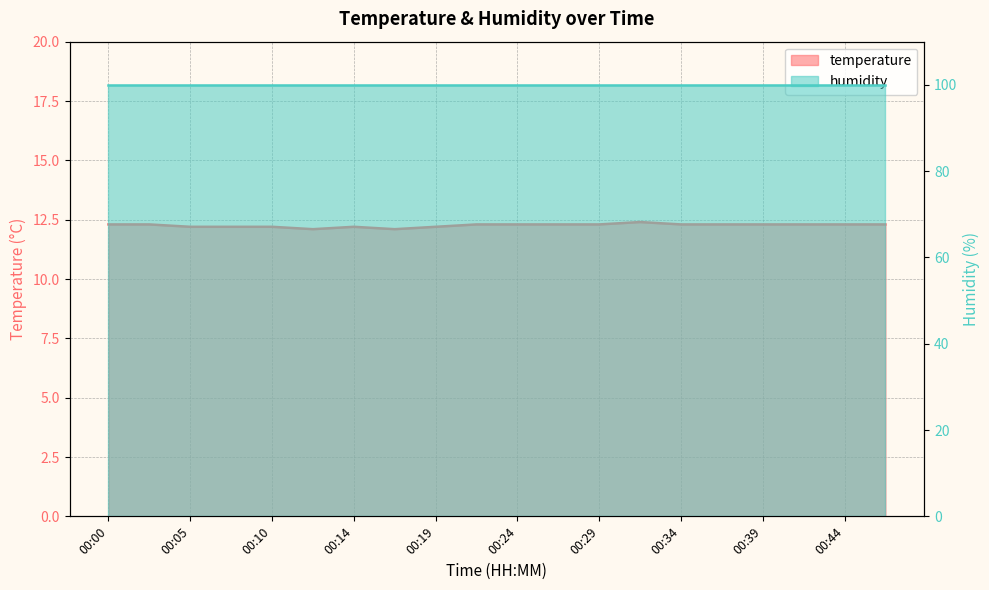

How many interior local valleys (lower than both neighbors) does the data have?

2